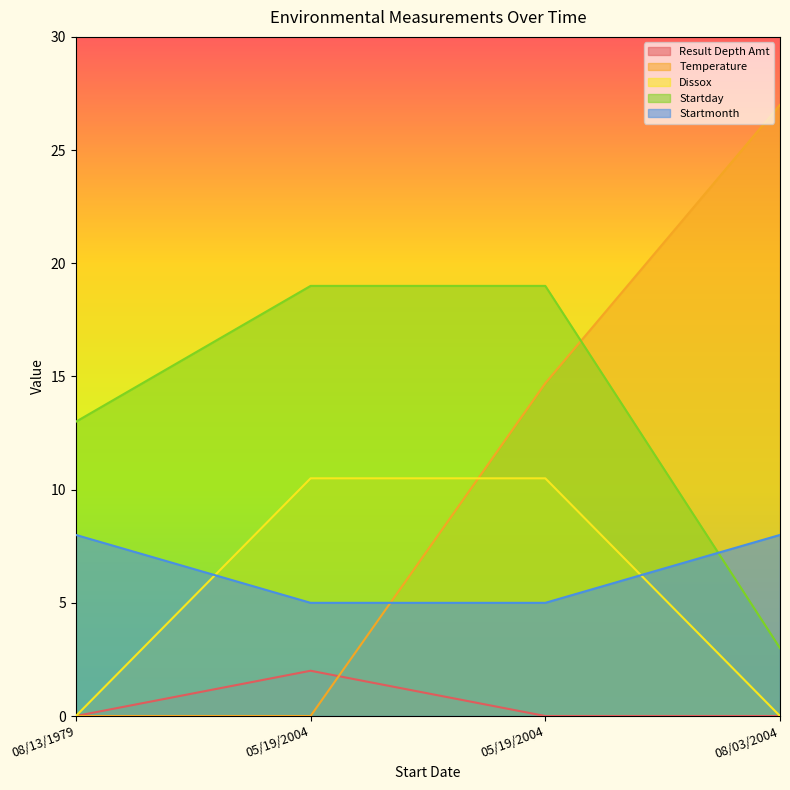

The Startmonth series shows 7.1 at 05/19/2004. True or false?

False